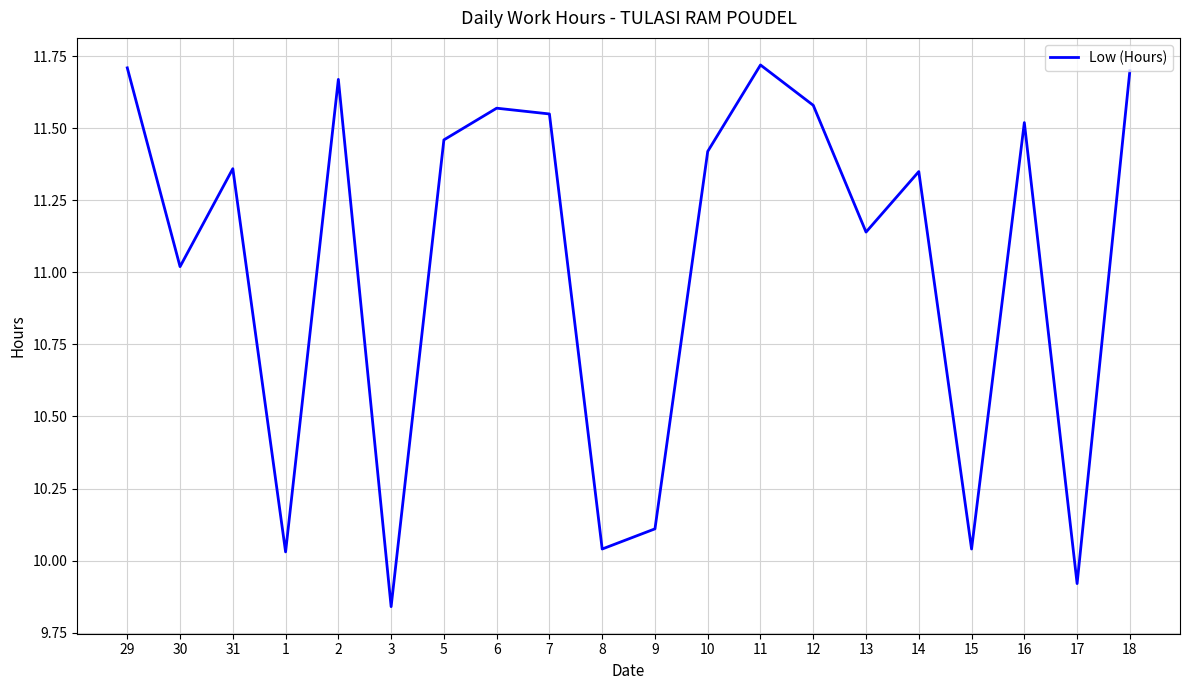

What is the ratio of the value at 16 to the value at 6?

1.0